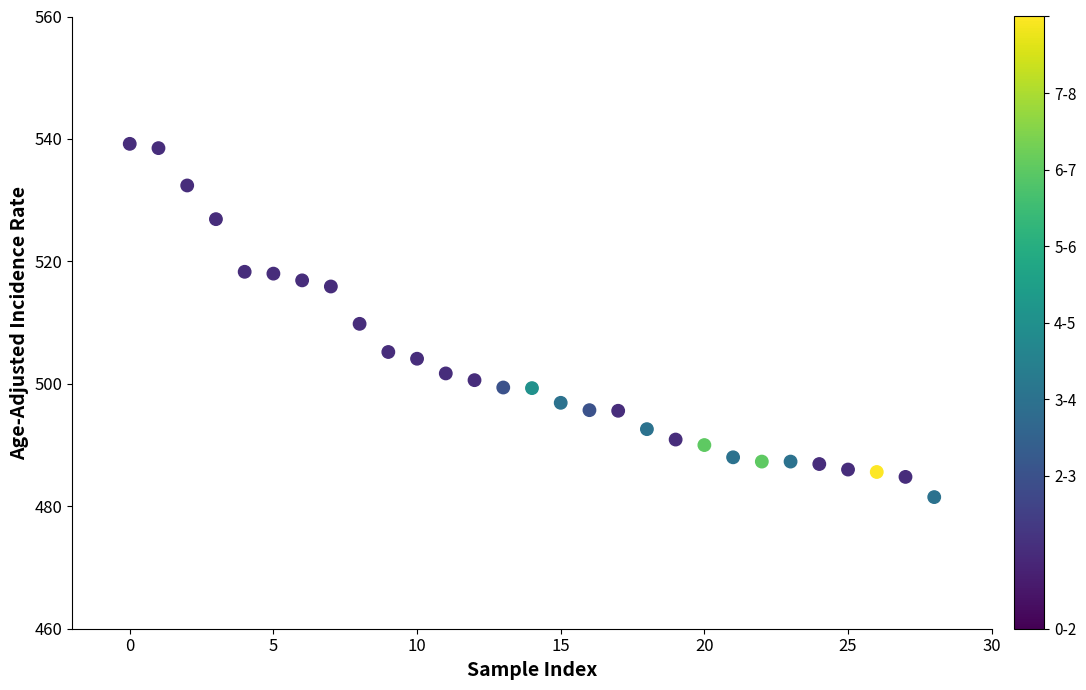

What is the range of Y values (max minus min)?

57.7